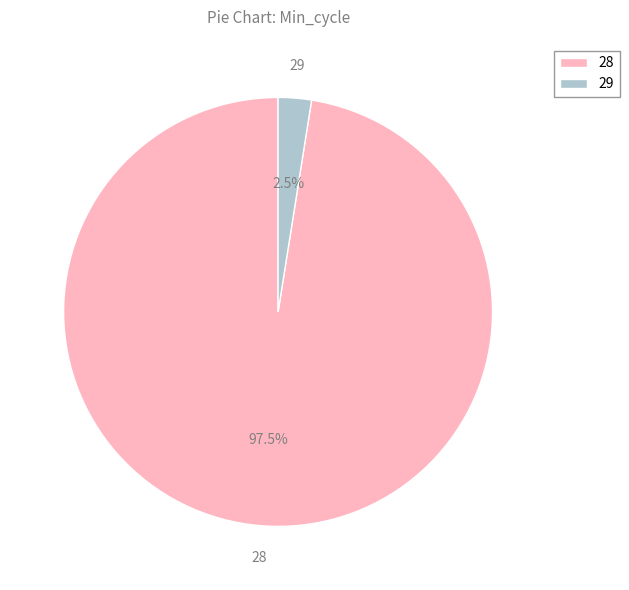

Which category has the smallest portion of the pie?

29